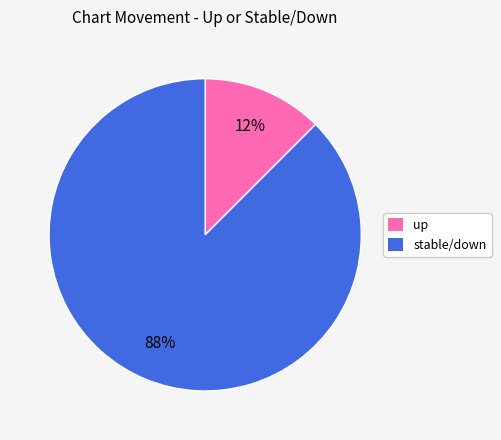

Which slice is the largest?

stable/down